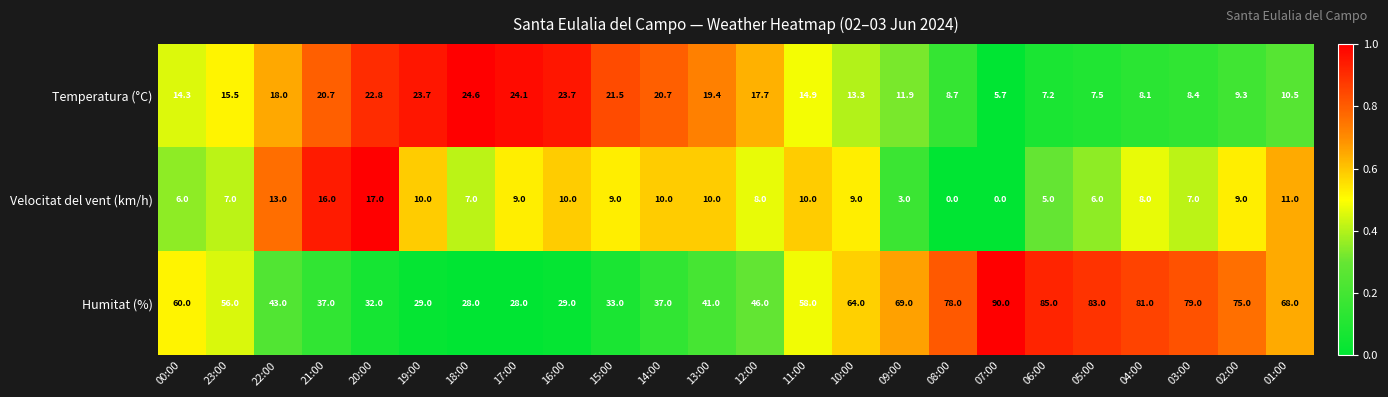

List the series in order of their overall mean, highest first.

Humitat (%), Temperatura (°C), Velocitat del vent (km/h)